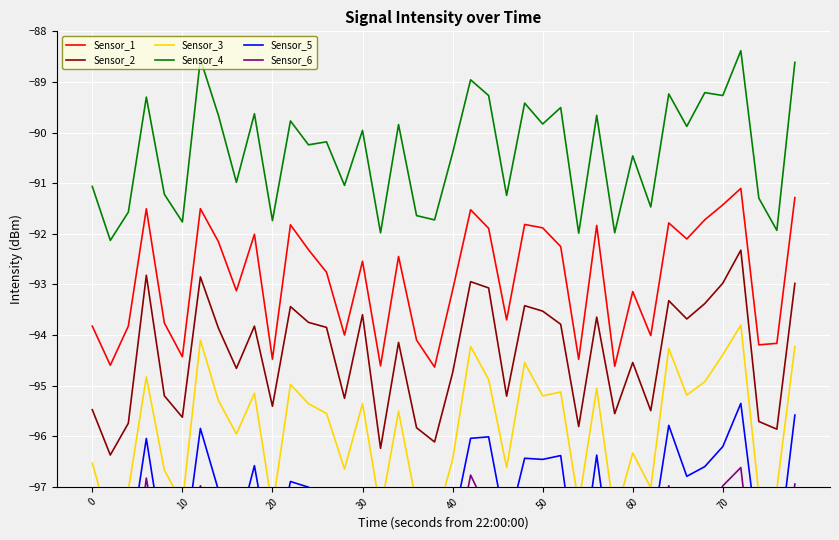

What is the maximum value for Sensor_4?

-88.4